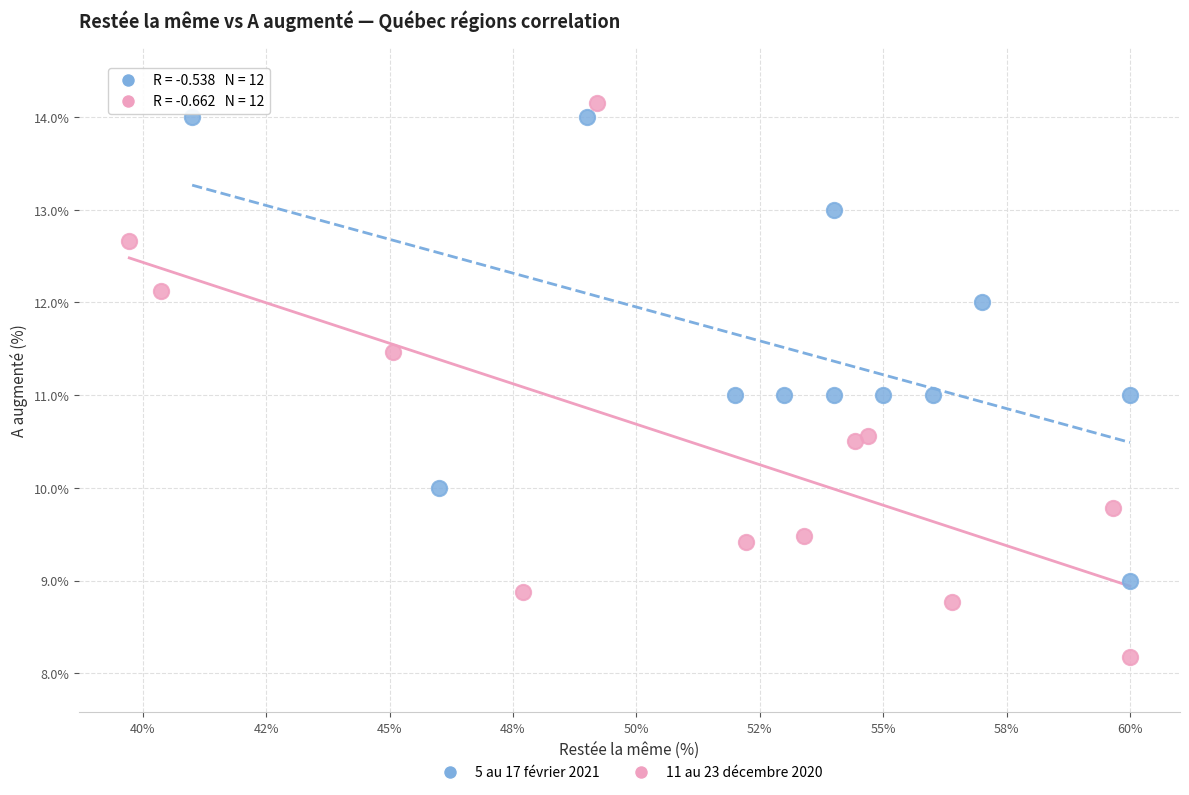

Which series reaches the maximum Y coordinate?

11 au 23 décembre 2020